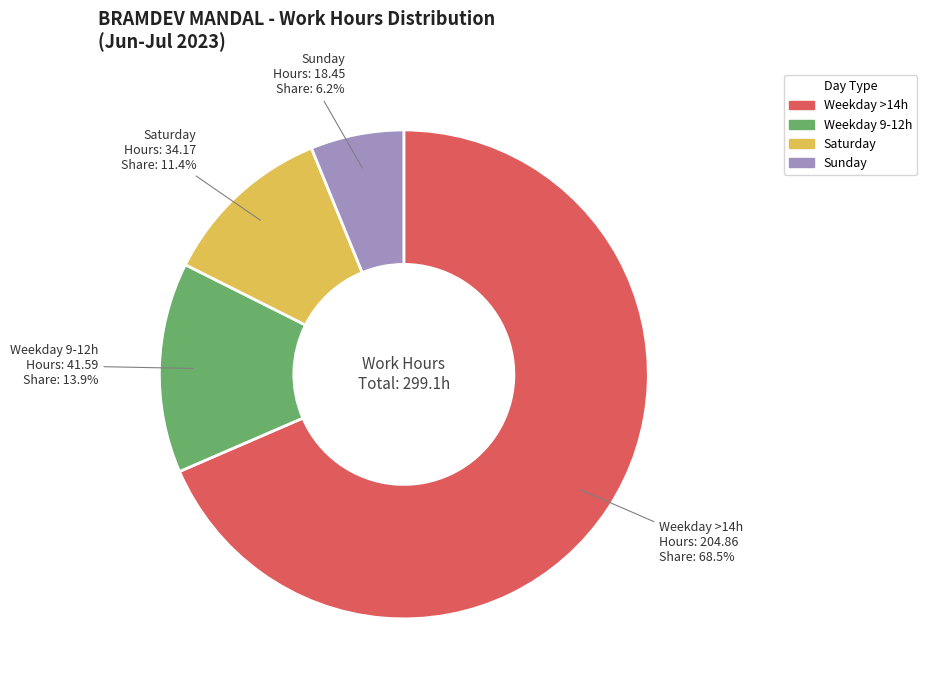

Is there a majority slice in this chart?

Yes